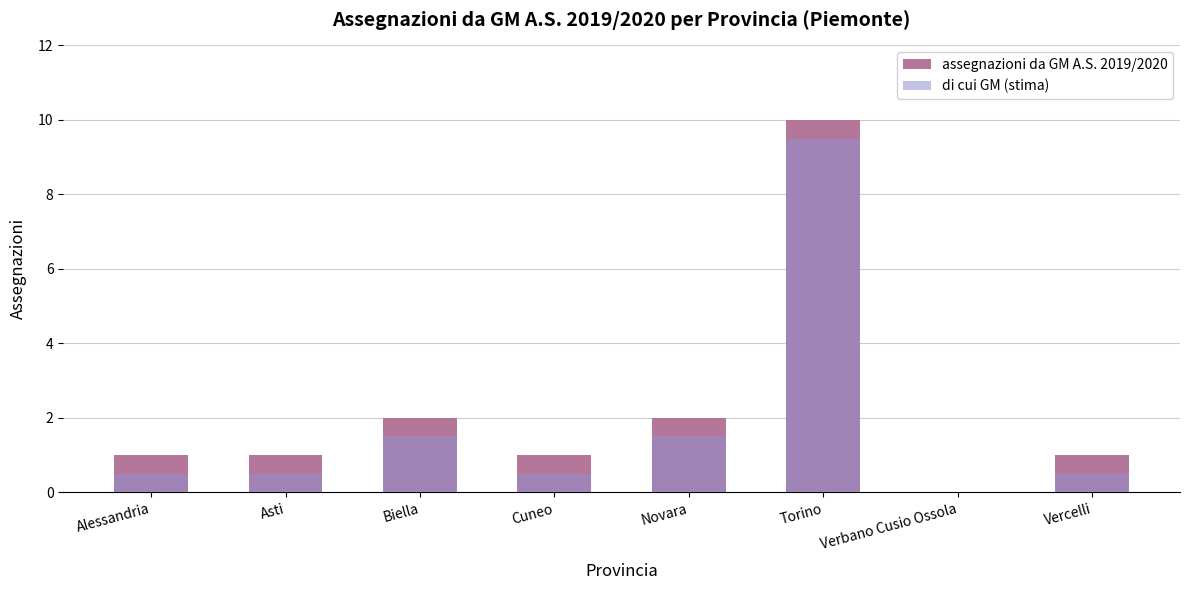

What is the difference between the second highest and minimum values in the assegnazioni da GM A.S. 2019/2020 series?

2.0